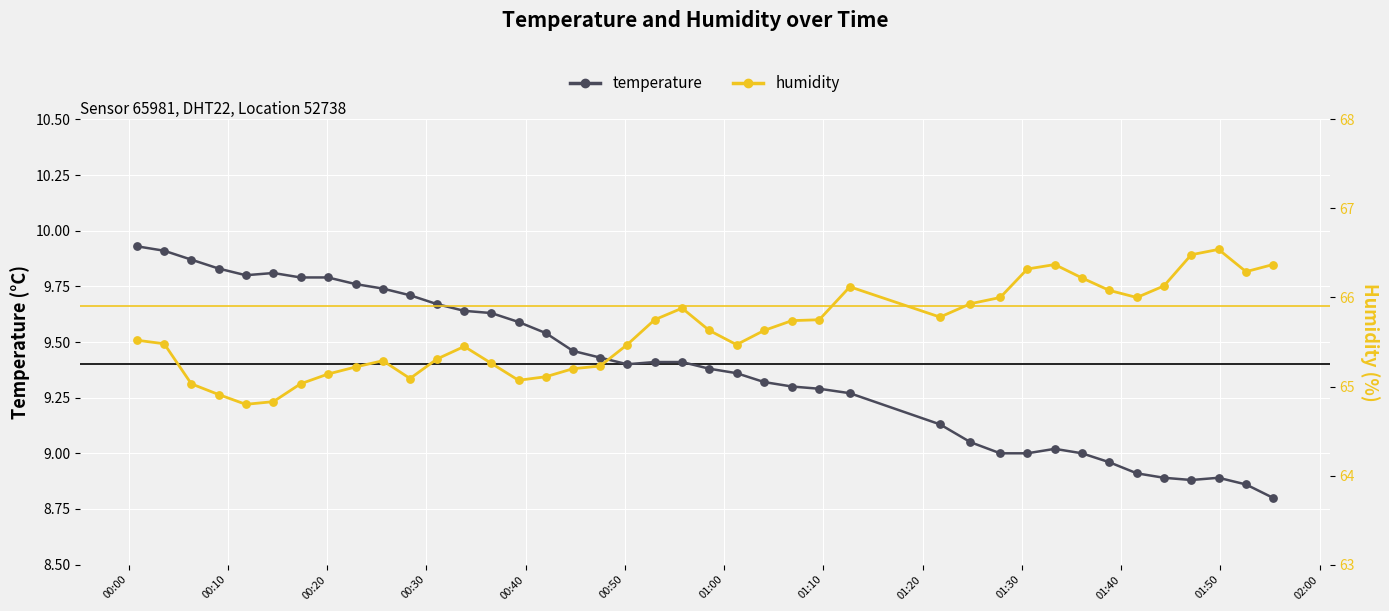

At which category is the sum across all series the highest?

00:00